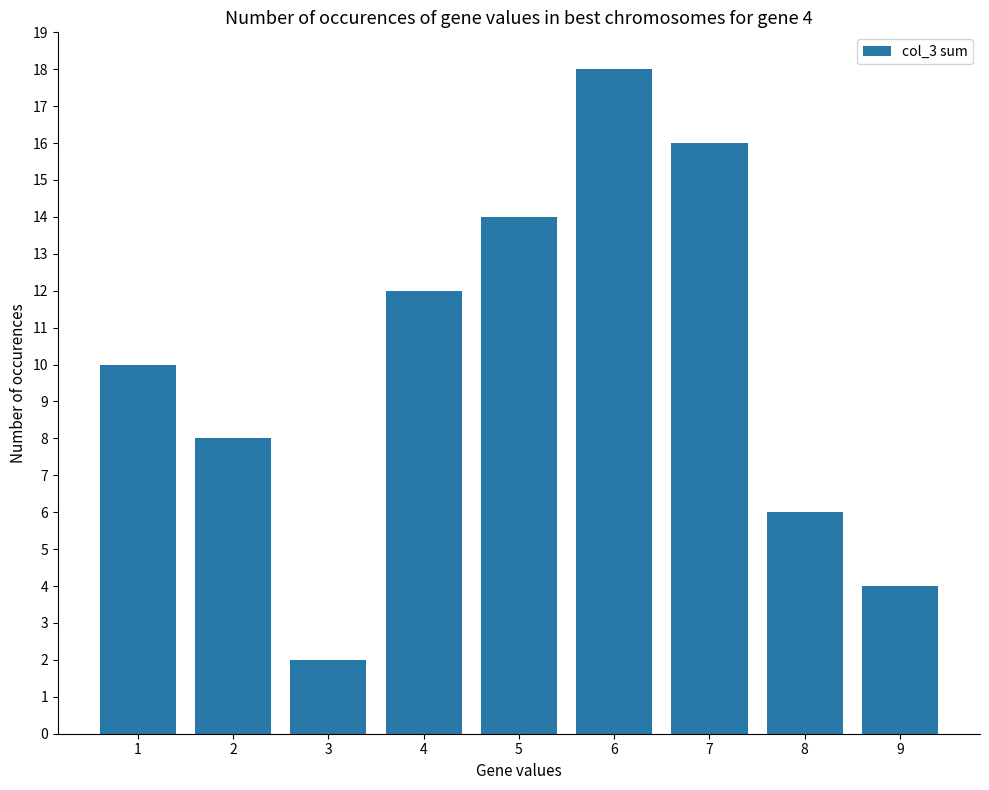

At which label is the value closest to 10?

1